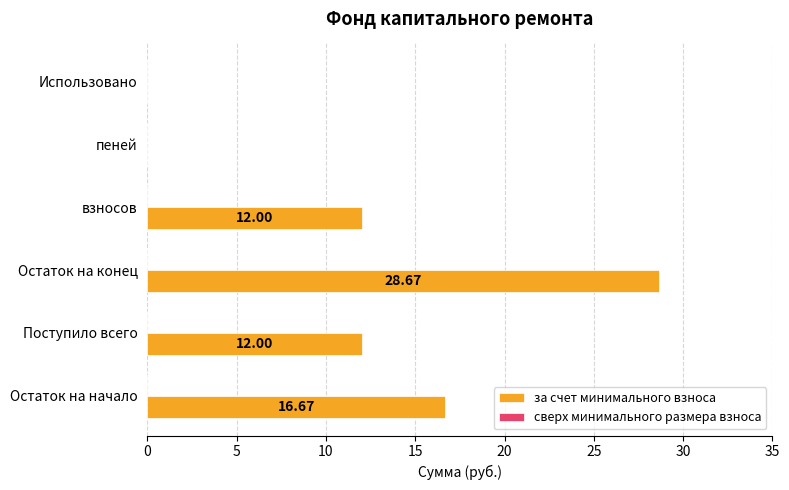

What is the ratio of the value at Остаток на конец to the value at Поступило всего?

2.4